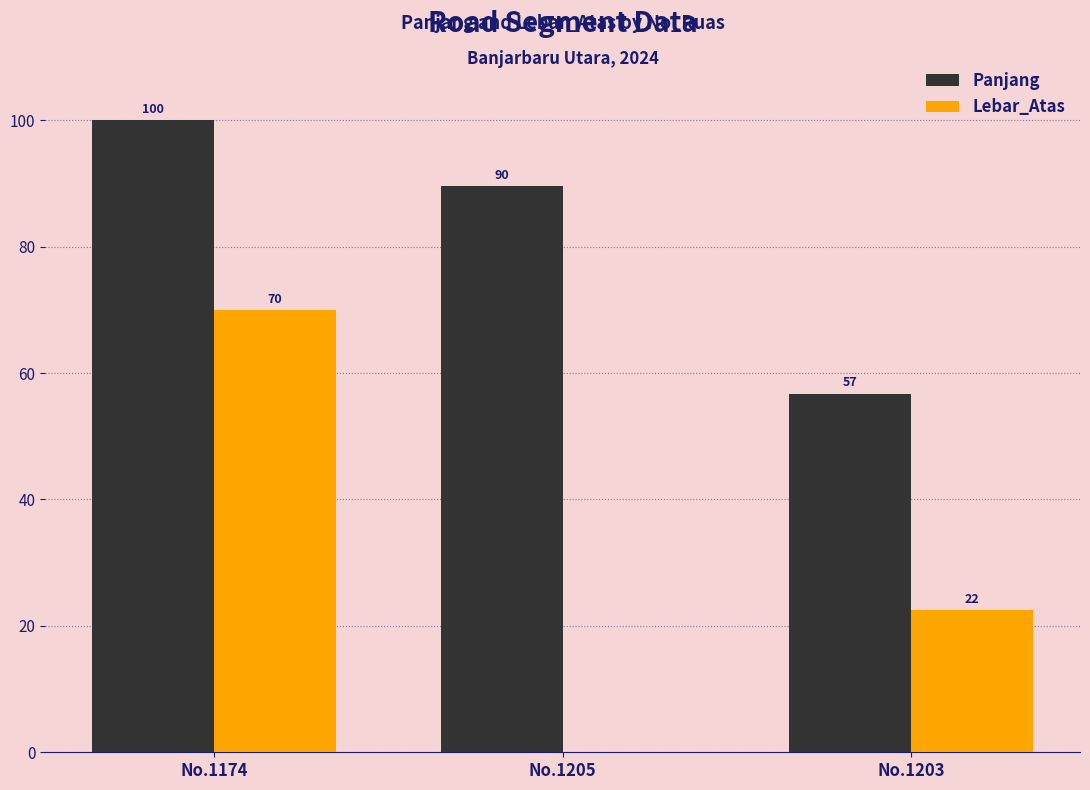

What is the average value of the Lebar_Atas series?

30.8